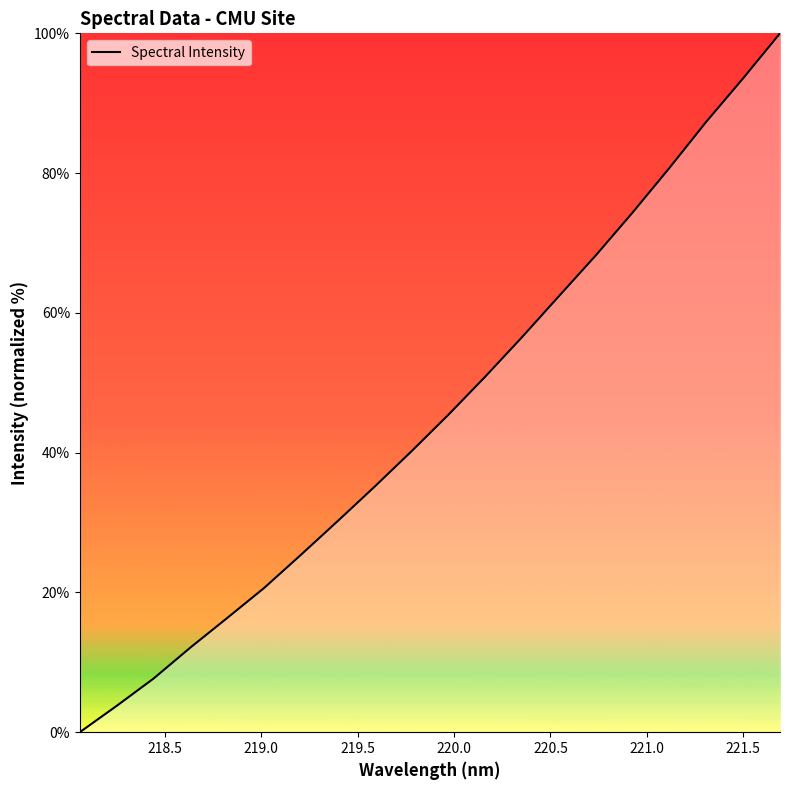

What is the difference between the maximum and minimum values?

100.0